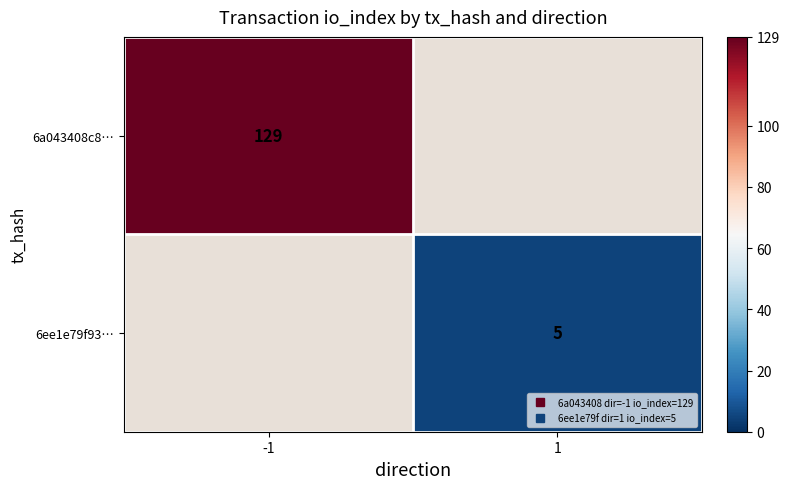

The value of 6a043408c8… at -1 is 49.1. True or false?

False